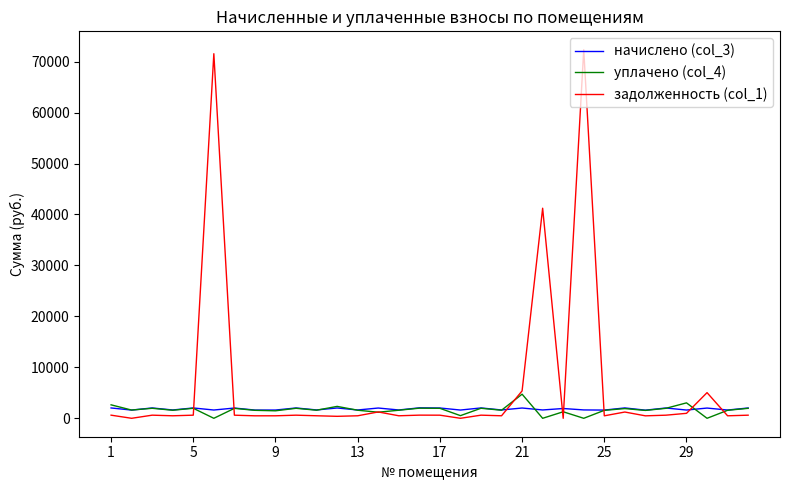

What is the maximum value for уплачено (col_4)?

4732.1